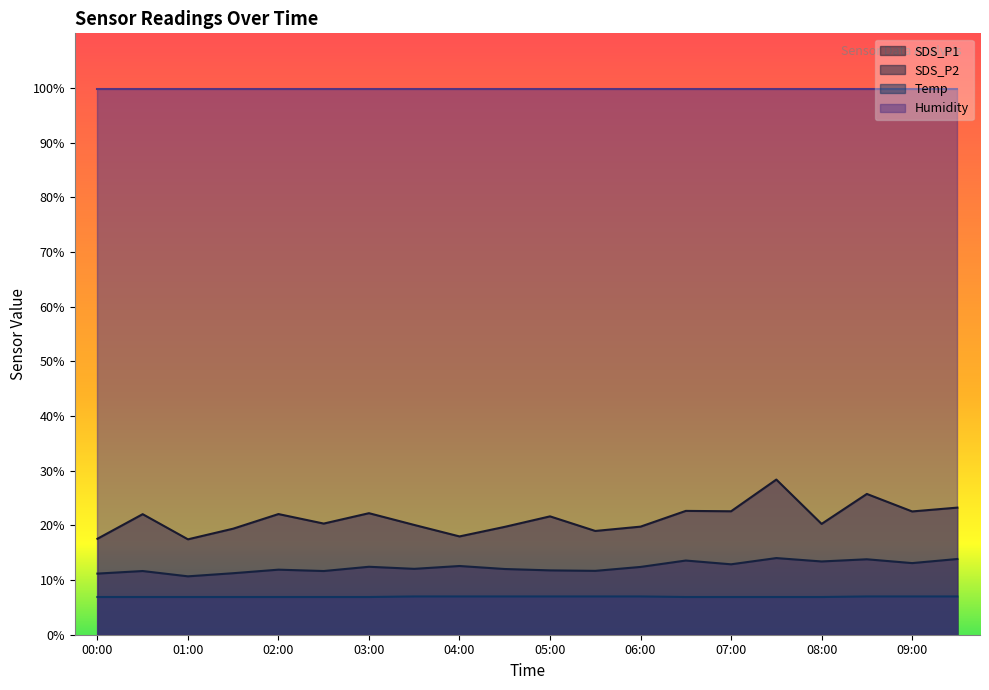

What are all the series names shown in the legend?

SDS_P1, SDS_P2, Temp, Humidity